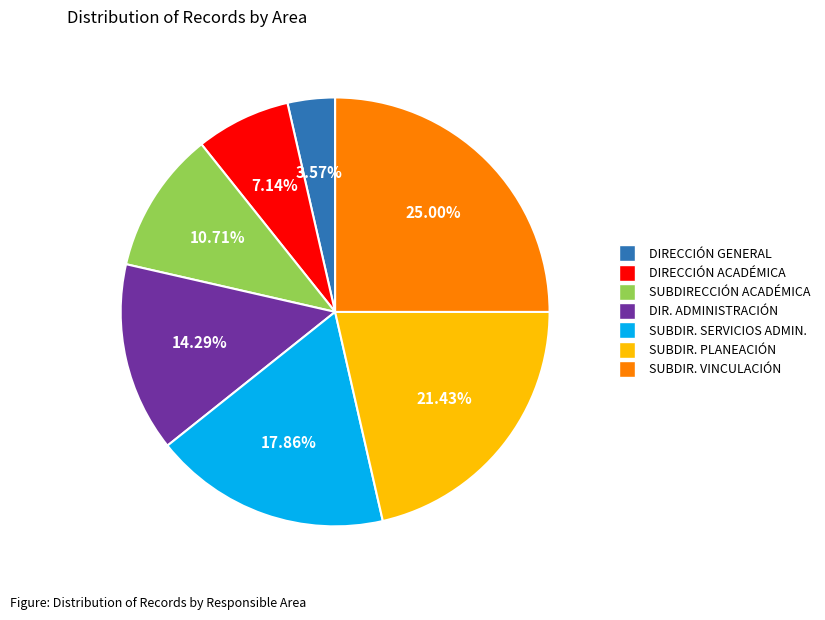

Does any single category account for the majority?

No